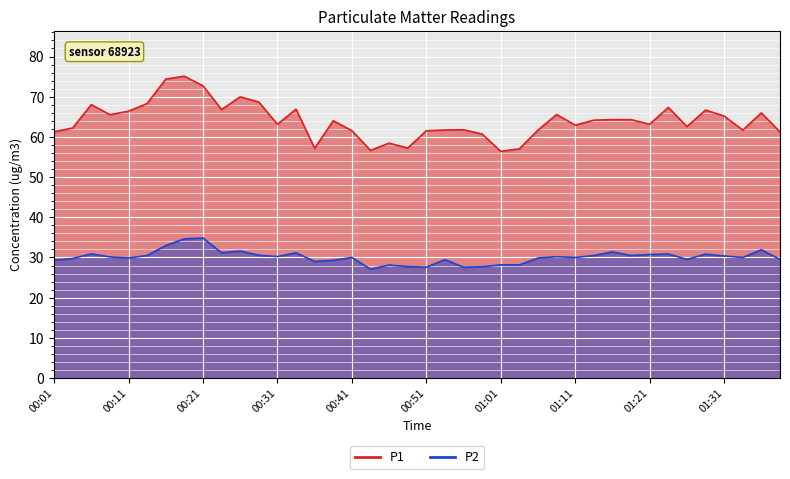

What is the difference between the second highest and second lowest values in the P2 series?

7.1